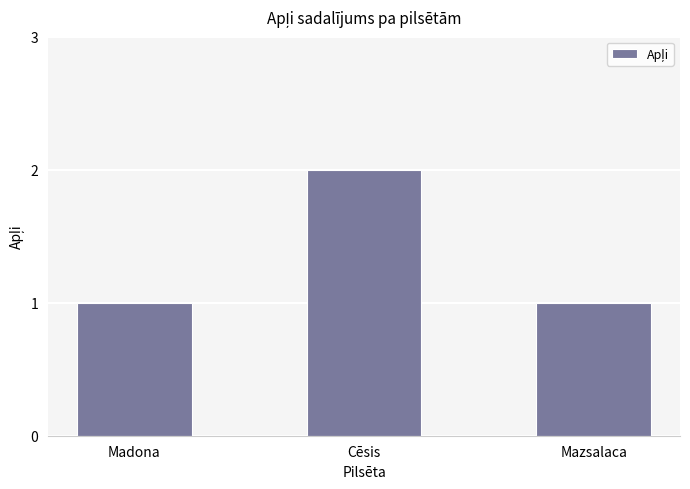

What is the ratio of the value at Cēsis to the value at Madona?

2.0